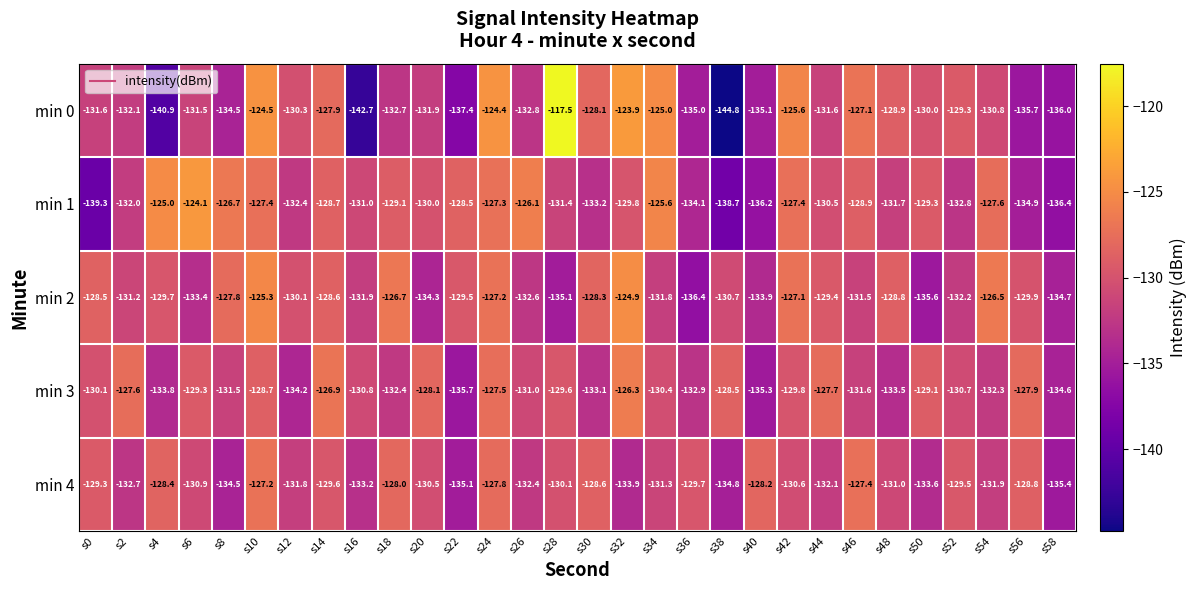

At s56, list the series in order from smallest to largest.

min 0, min 1, min 2, min 4, min 3